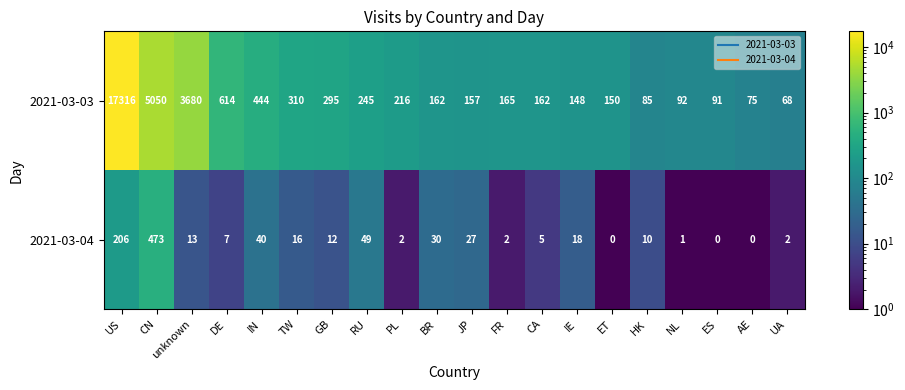

What is the sum of the 2021-03-03 values at TW and CA?

472